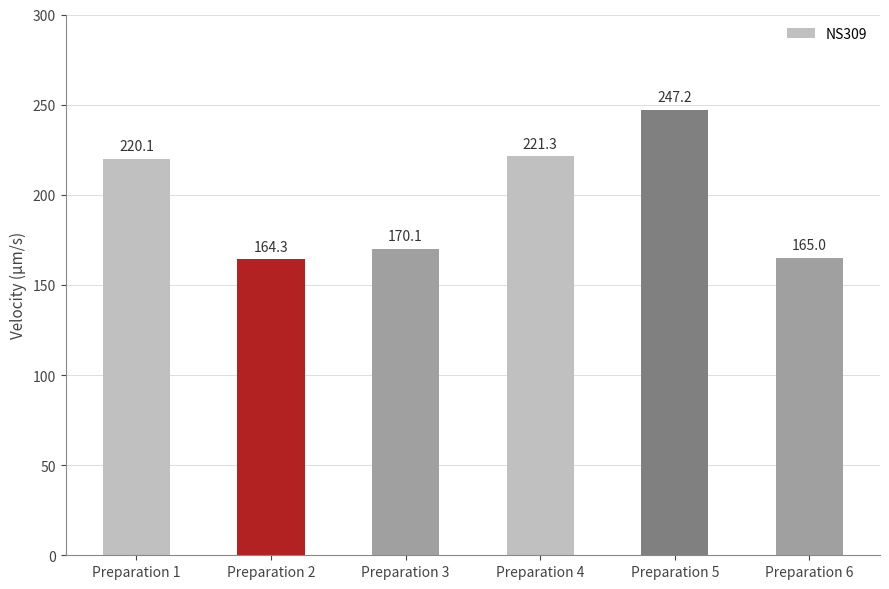

Reading left to right, what are all the values shown in this chart?

220.1	164.3	170.1	221.3	247.2	165.0